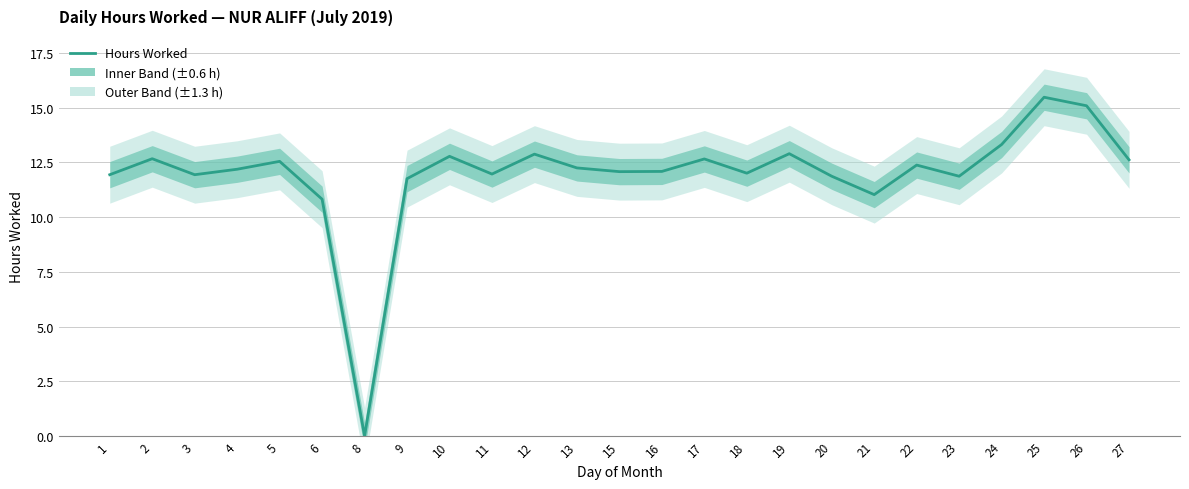

What is the ratio of the value at 19 to the value at 23?

1.1